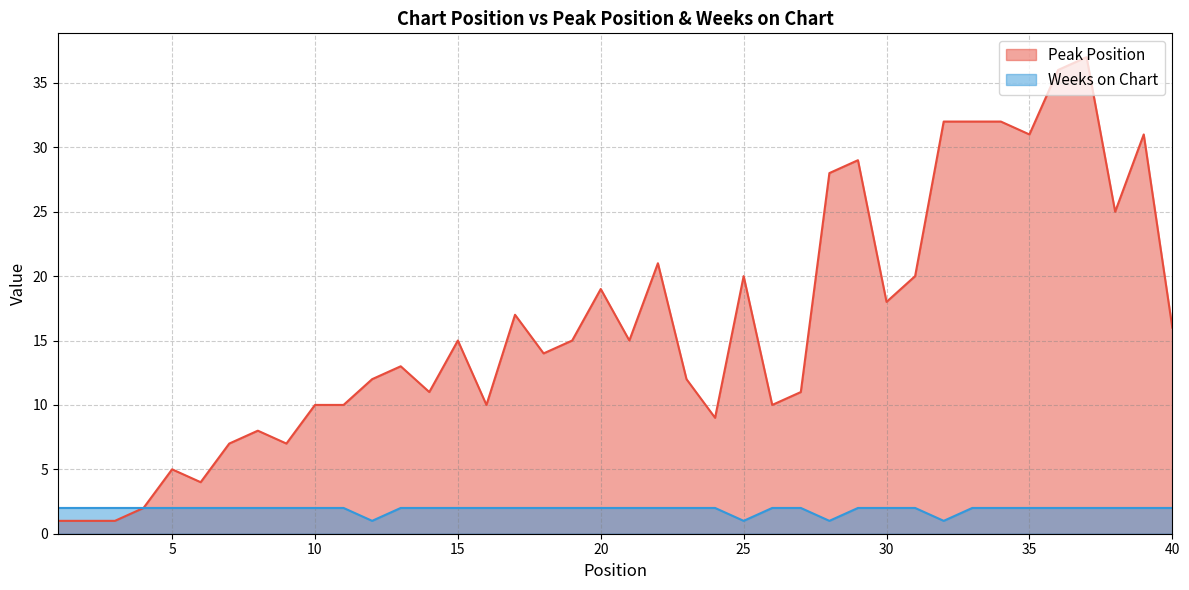

Which series has the widest spread of values?

Peak Position